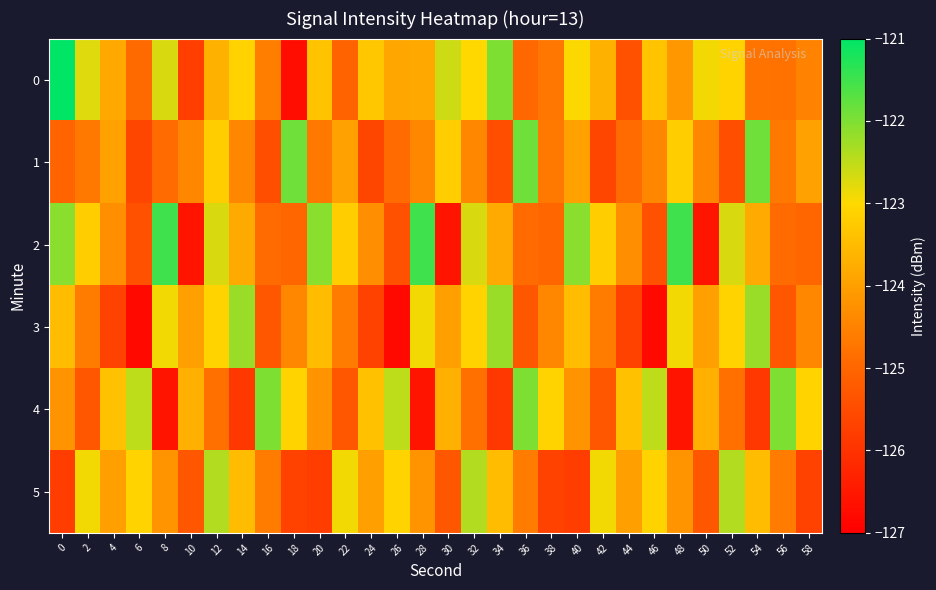

Reading left to right, what are all the values shown in this chart?

0: 0=-120.7	2=-122.8	4=-123.9	6=-124.9	8=-122.7	10=-125.8	12=-123.7	14=-123.1	16=-124.6	18=-126.7	20=-123.4	22=-125.0	24=-123.3	26=-123.9	28=-123.8	30=-122.6	32=-123.0	34=-122.0	36=-124.9	38=-124.7	40=-123.0	42=-123.7	44=-125.4	46=-123.4	48=-124.1	50=-122.9	52=-123.1	54=-124.7	56=-124.8	58=-124.5
1: 0=-125.0	2=-124.7	4=-124.0	6=-125.6	8=-124.9	10=-124.4	12=-123.2	14=-124.4	16=-125.5	18=-121.9	20=-124.7	22=-124.0	24=-125.6	26=-124.9	28=-124.4	30=-123.2	32=-124.4	34=-125.5	36=-121.9	38=-124.7	40=-124.0	42=-125.6	44=-124.9	46=-124.4	48=-123.2	50=-124.4	52=-125.5	54=-121.9	56=-124.7	58=-124.0
2: 0=-122.1	2=-123.2	4=-124.3	6=-125.4	8=-121.5	10=-126.6	12=-122.7	14=-123.8	16=-124.9	18=-125.0	20=-122.1	22=-123.2	24=-124.3	26=-125.4	28=-121.5	30=-126.6	32=-122.7	34=-123.8	36=-124.9	38=-125.0	40=-122.1	42=-123.2	44=-124.3	46=-125.4	48=-121.5	50=-126.6	52=-122.7	54=-123.8	56=-124.9	58=-125.0
3: 0=-123.5	2=-124.6	4=-125.7	6=-126.8	8=-122.9	10=-124.0	12=-123.1	14=-122.2	16=-125.3	18=-124.4	20=-123.5	22=-124.6	24=-125.7	26=-126.8	28=-122.9	30=-124.0	32=-123.1	34=-122.2	36=-125.3	38=-124.4	40=-123.5	42=-124.6	44=-125.7	46=-126.8	48=-122.9	50=-124.0	52=-123.1	54=-122.2	56=-125.3	58=-124.4
4: 0=-124.2	2=-125.3	4=-123.4	6=-122.5	8=-126.6	10=-123.7	12=-124.8	14=-125.9	16=-122.0	18=-123.1	20=-124.2	22=-125.3	24=-123.4	26=-122.5	28=-126.6	30=-123.7	32=-124.8	34=-125.9	36=-122.0	38=-123.1	40=-124.2	42=-125.3	44=-123.4	46=-122.5	48=-126.6	50=-123.7	52=-124.8	54=-125.9	56=-122.0	58=-123.1
5: 0=-125.8	2=-122.9	4=-124.0	6=-123.1	8=-124.2	10=-125.3	12=-122.4	14=-123.5	16=-124.6	18=-125.7	20=-125.8	22=-122.9	24=-124.0	26=-123.1	28=-124.2	30=-125.3	32=-122.4	34=-123.5	36=-124.6	38=-125.7	40=-125.8	42=-122.9	44=-124.0	46=-123.1	48=-124.2	50=-125.3	52=-122.4	54=-123.5	56=-124.6	58=-125.7